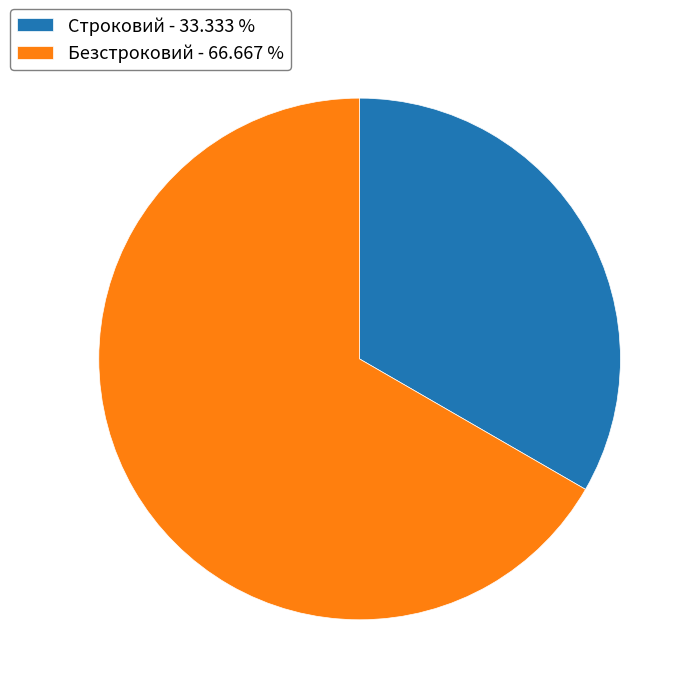

How many segments does this pie chart have?

2